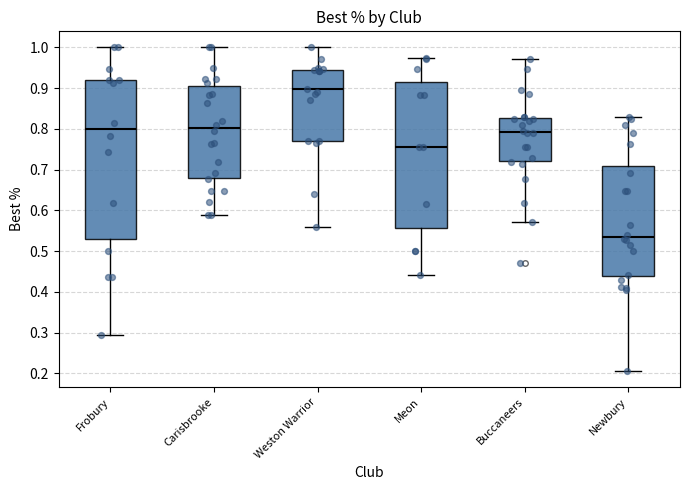

Where is the upper edge of the box for Weston Warrior on the y-axis? The values are not printed on the chart, so give them approximately, as read against the axis.

0.95